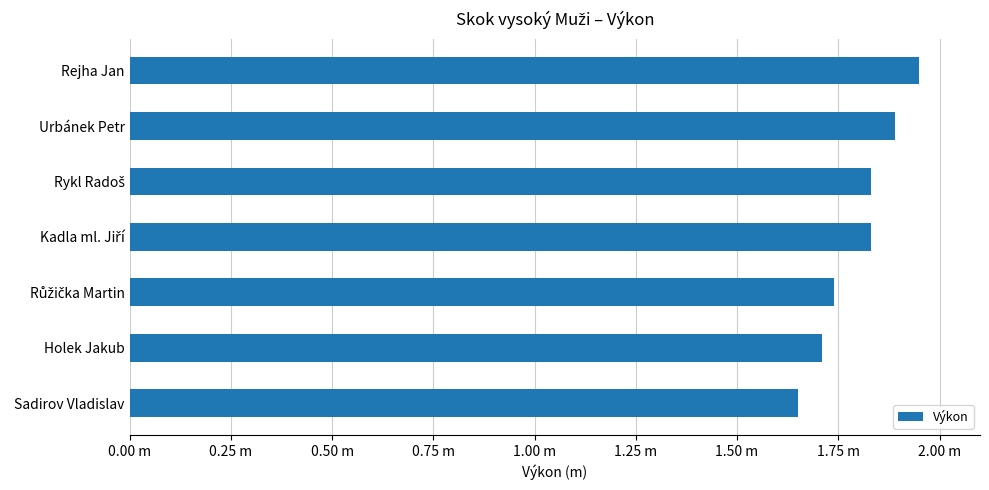

What is the sum of all values?

12.6